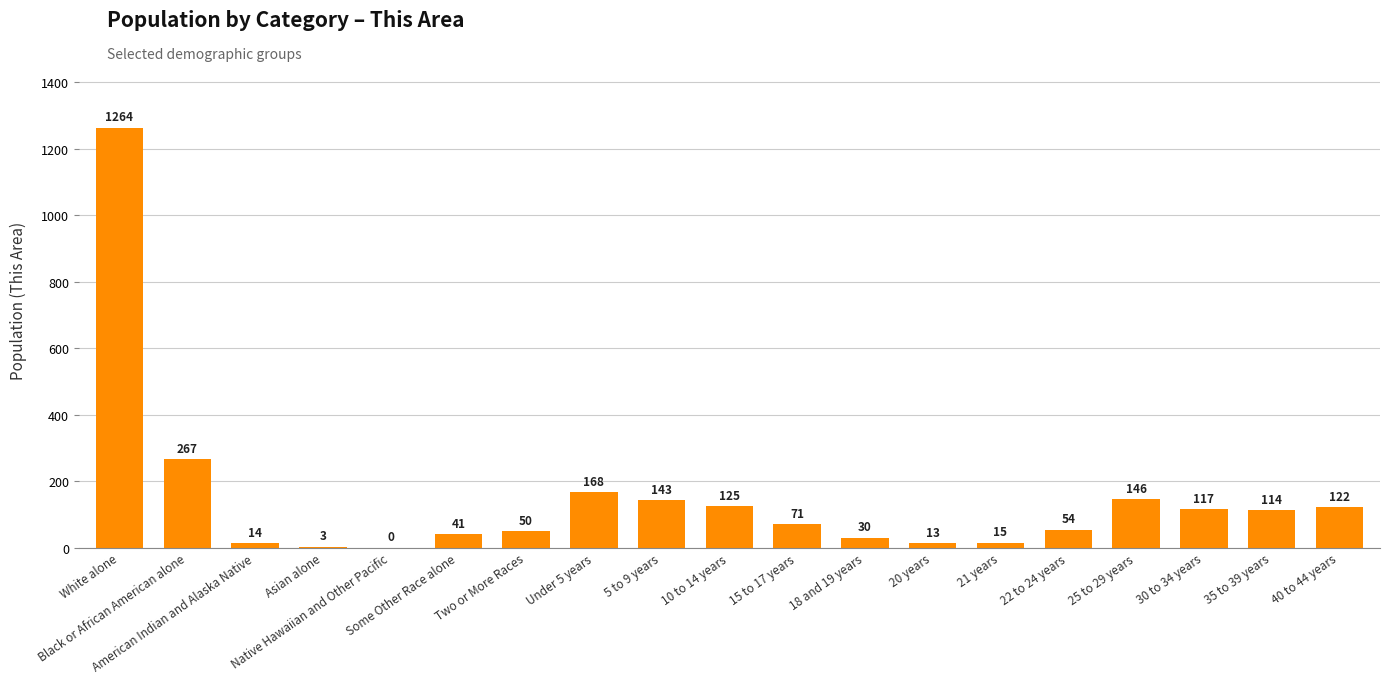

What is the maximum value shown in the chart?

1264